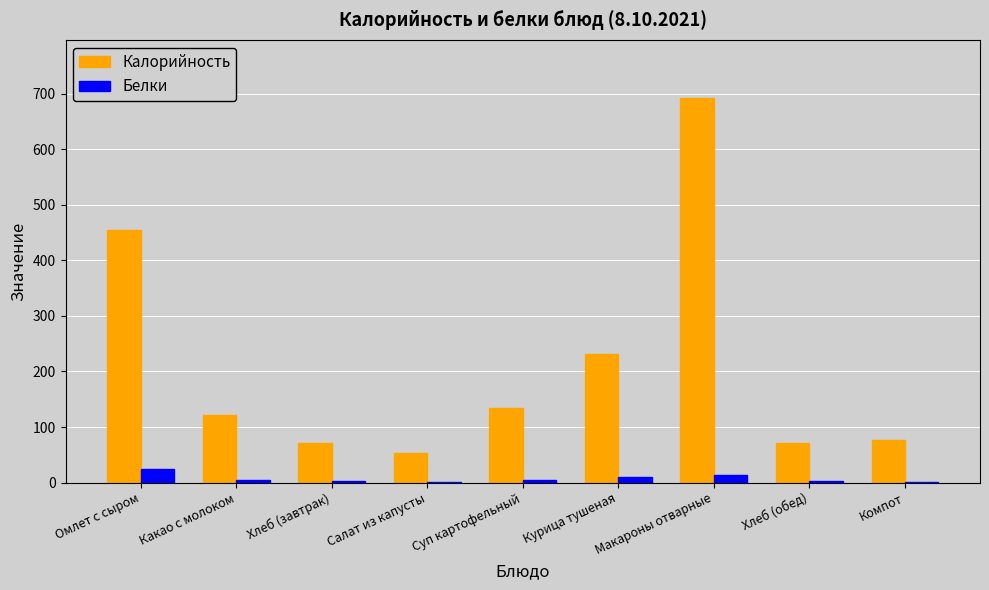

At which category is the sum across all series the highest?

Макароны отварные